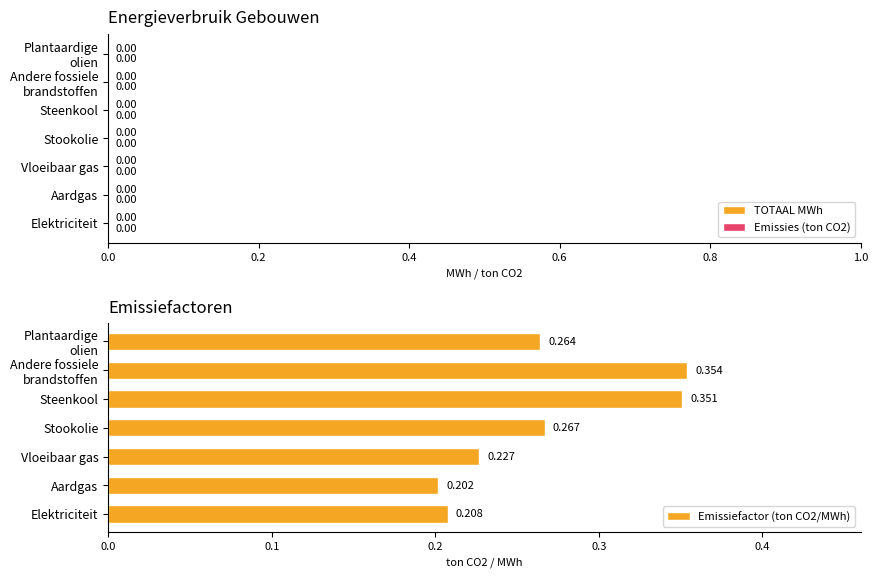

At which label is the value closest to 0?

Aardgas